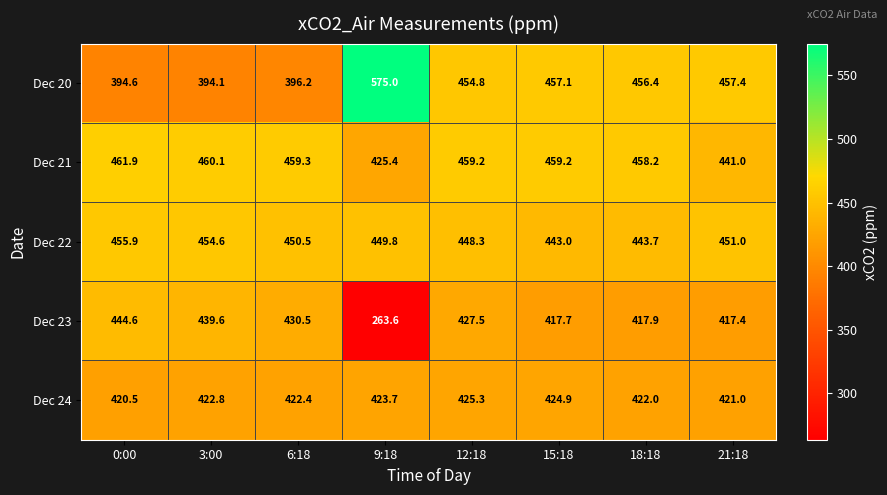

What is the total value across all series at 21:18?

2187.8